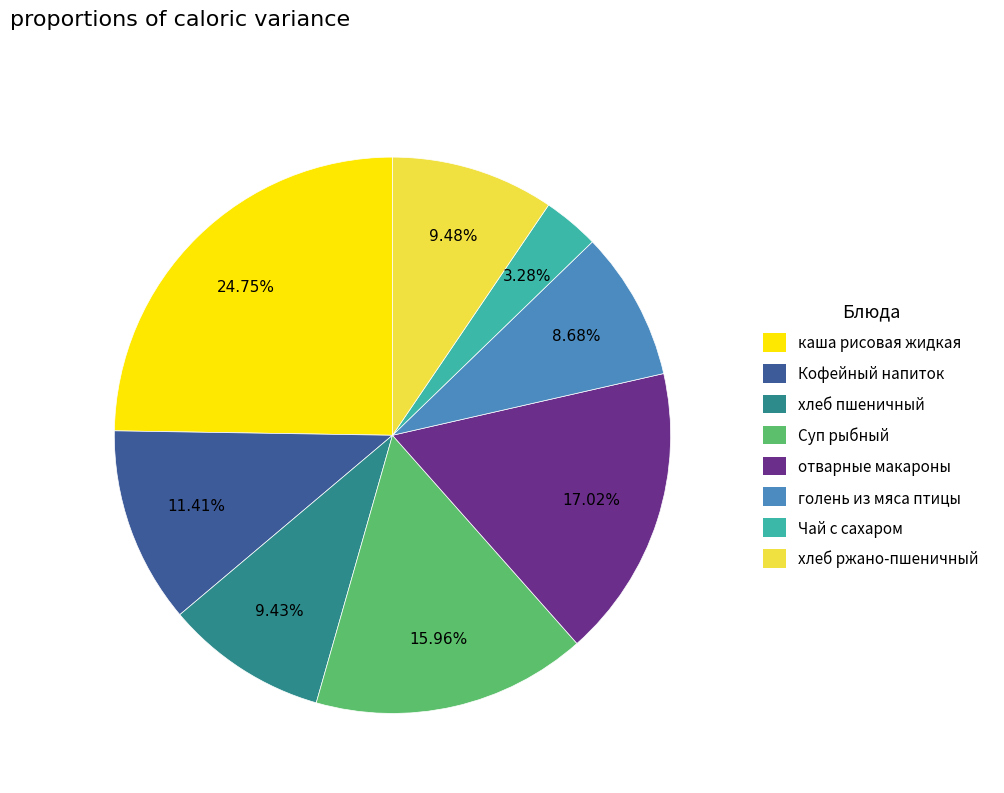

Does any single category account for the majority?

No